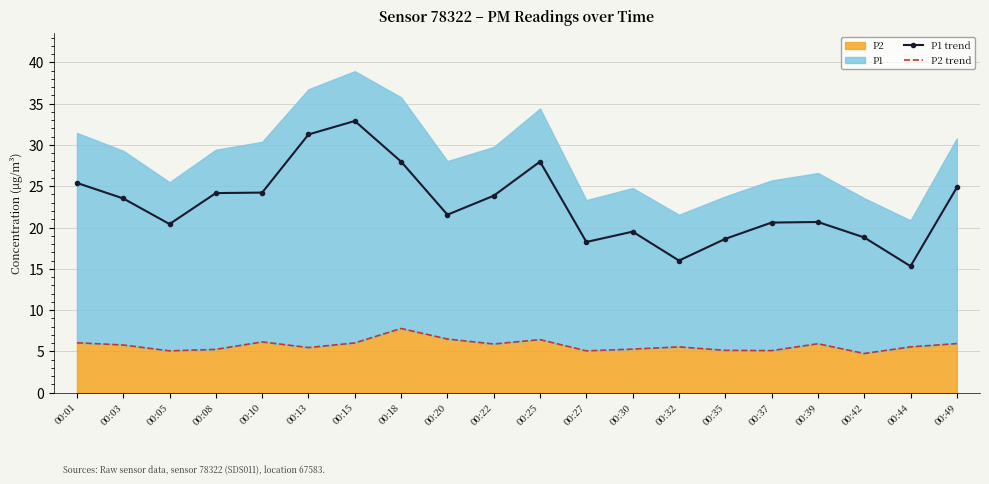

What is the total value across all series at 00:27?

23.3